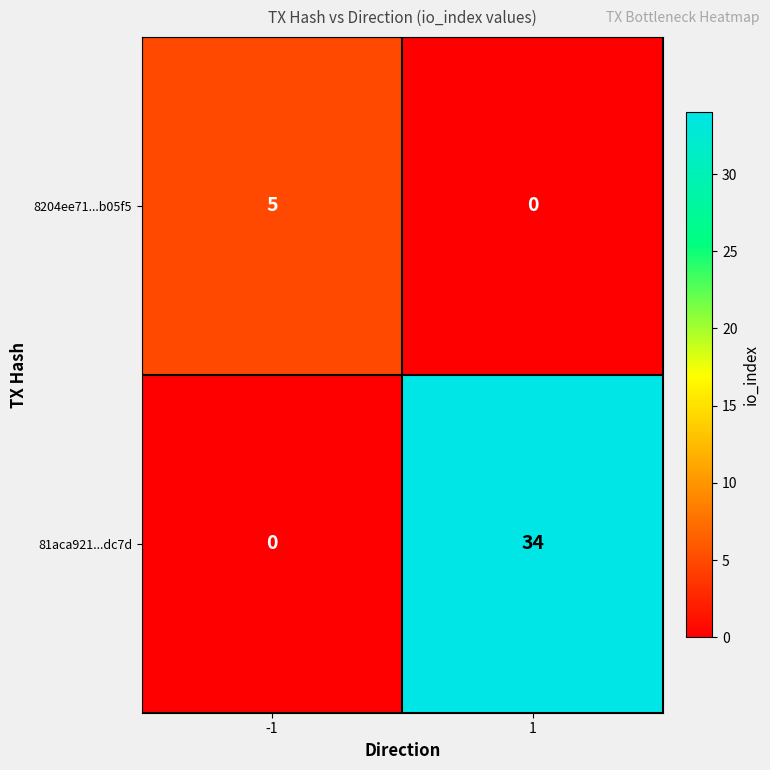

Reading left to right, extract all data points from this chart.

8204ee71...b05f5: 5	0
81aca921...dc7d: 0	34